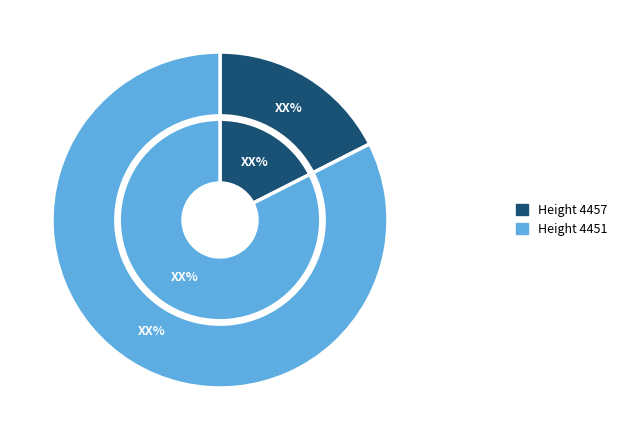

What portion of the pie excludes 4457?

82.5%